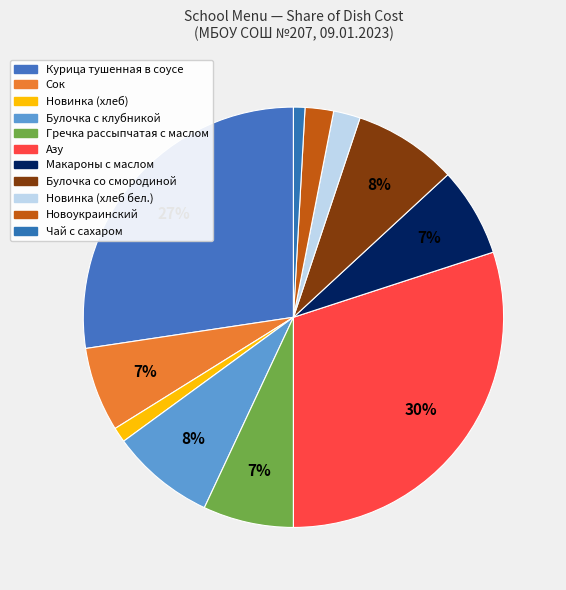

Between Чай с сахаром and Сок, which is larger?

Сок